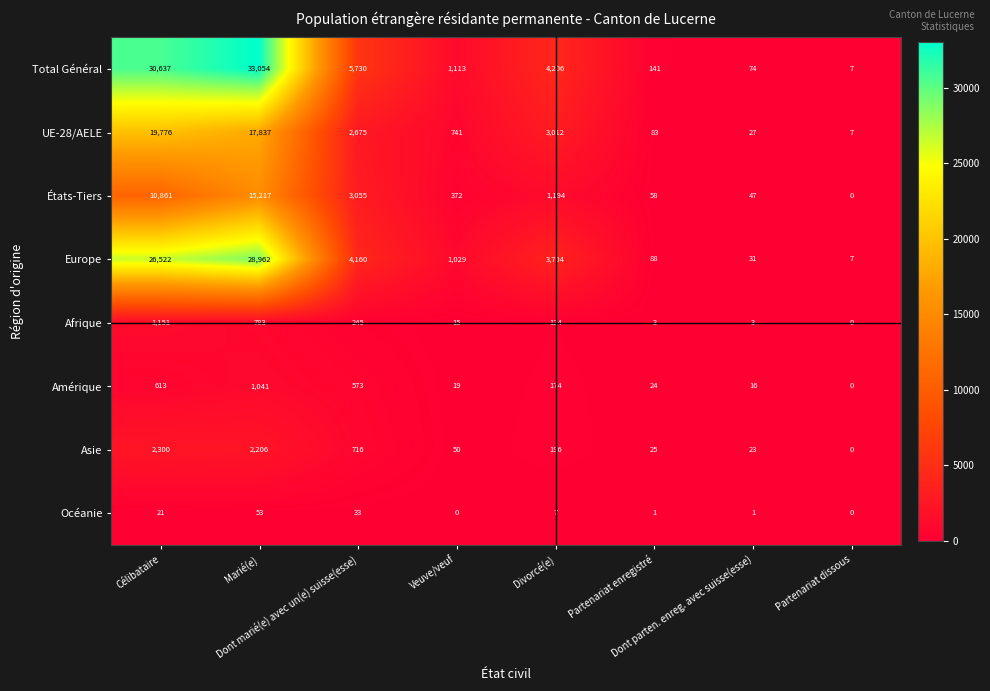

At how many categories does at least one series exceed 5070?

3